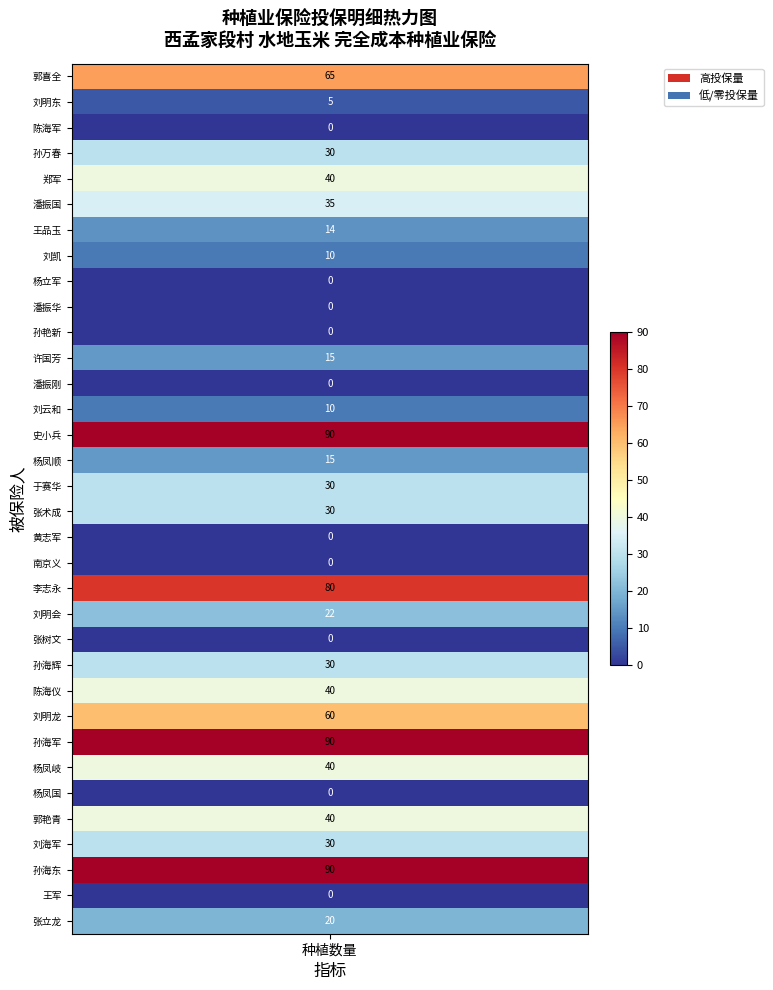

What is the difference between the values at 10 and 25?

60